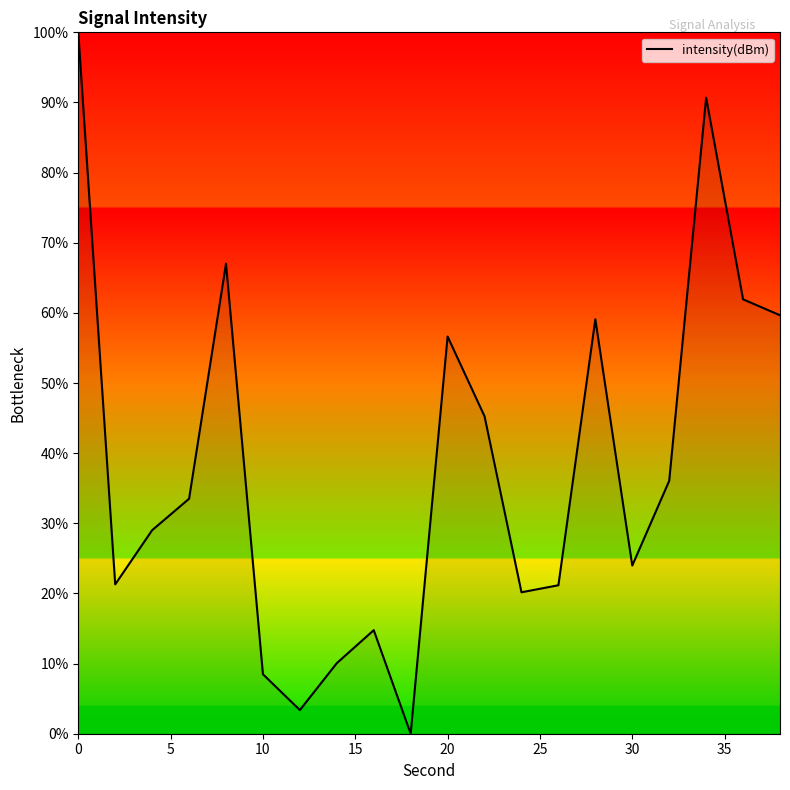

What is the maximum value shown in the chart?

100.0